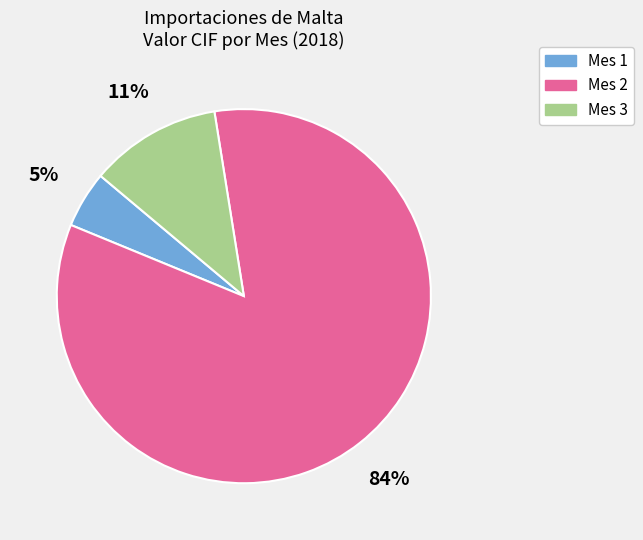

Is there a majority slice in this chart?

Yes